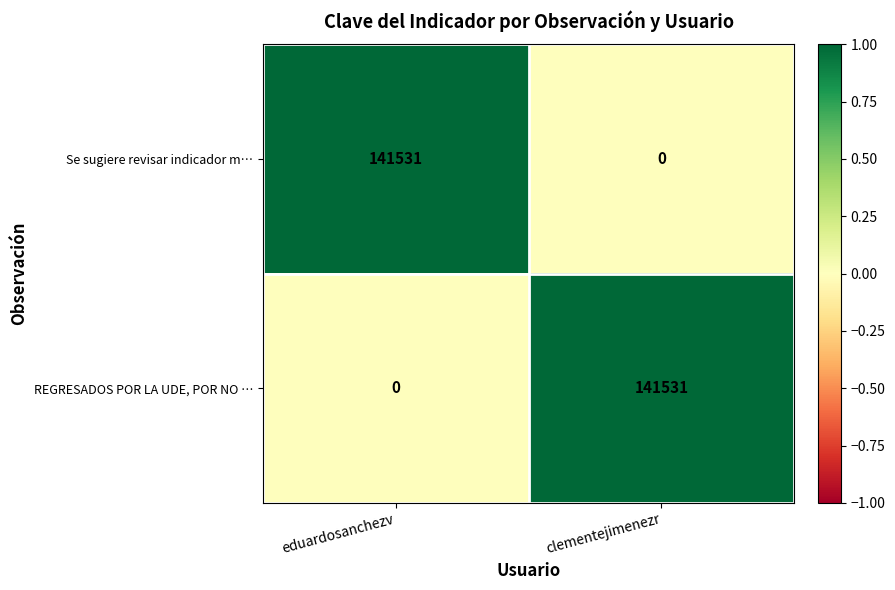

True or false: REGRESADOS POR LA UDE, POR NO … has a value of 65558 at clementejimenezr.

False